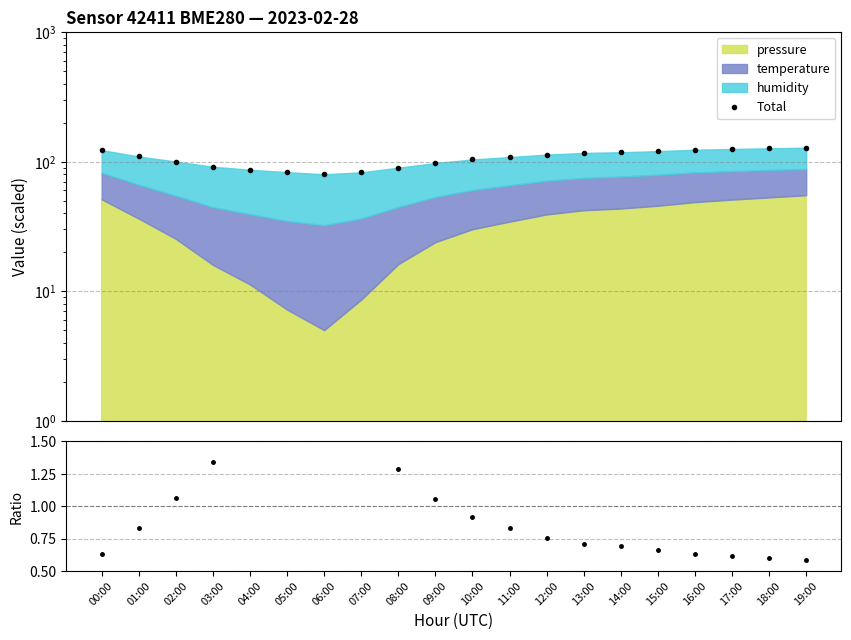

Does the chart have visible grid lines?

Yes